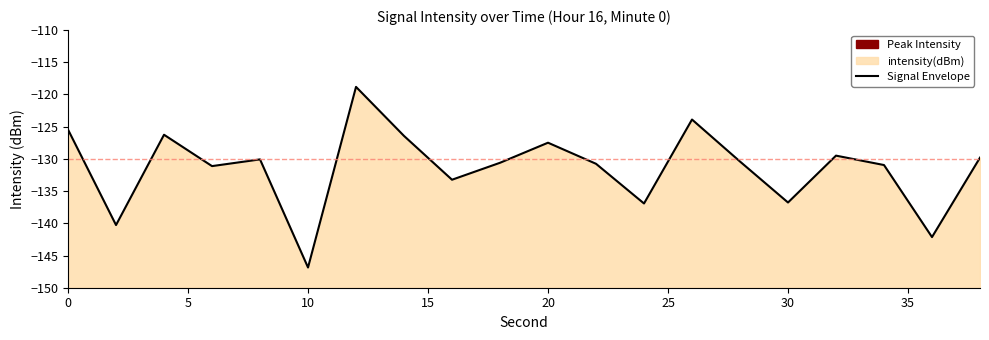

How many lines are shown in the chart?

1